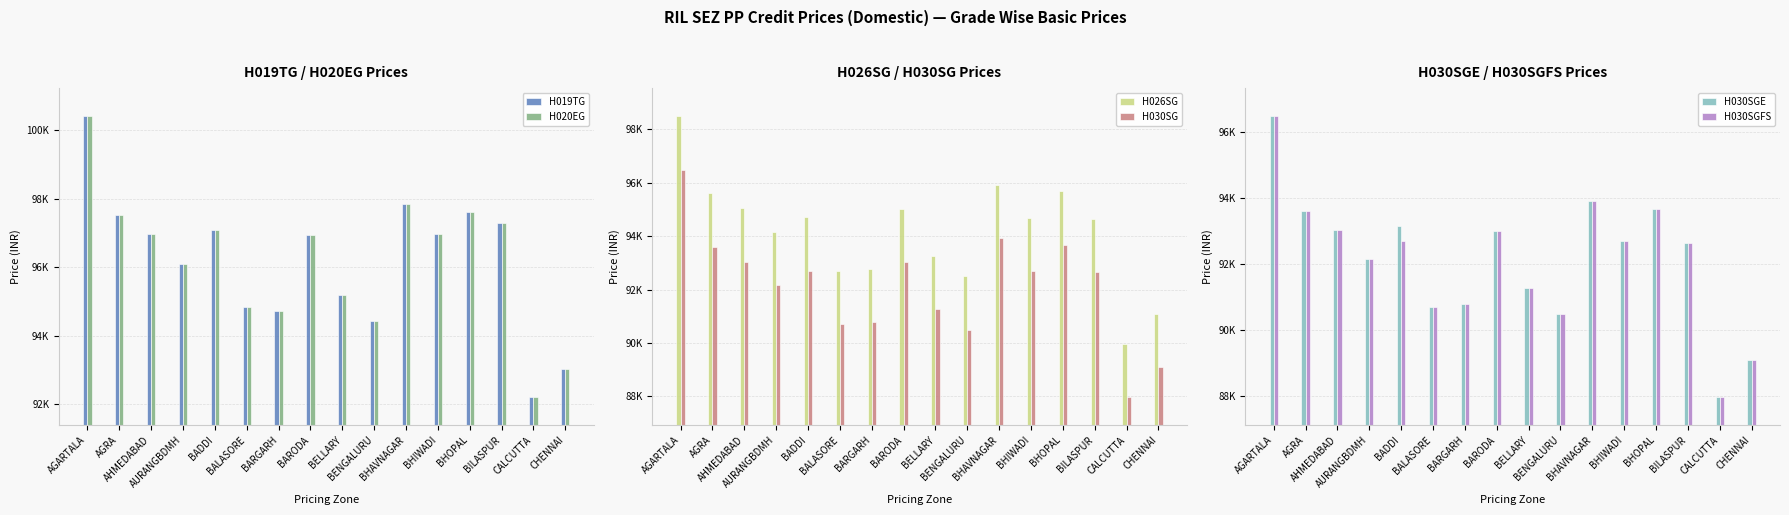

What are all the series names shown in the legend?

H019TG, H020EG, H026SG, H030SG, H030SGE, H030SGFS